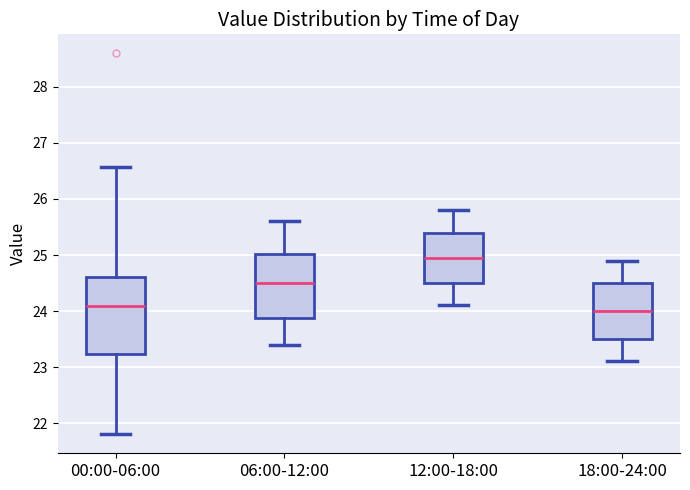

Where is the upper edge of the box for 18:00-24:00 on the y-axis? The values are not printed on the chart, so give them approximately, as read against the axis.

24.5